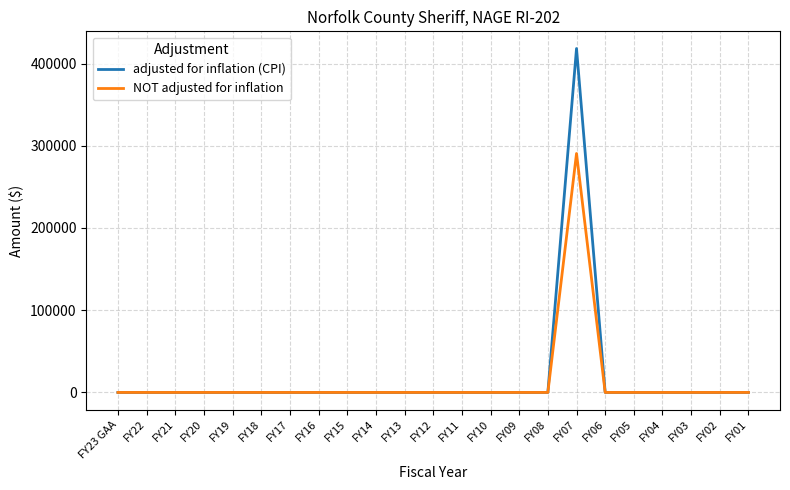

Which series has the largest range (max minus min)?

adjusted for inflation (CPI)